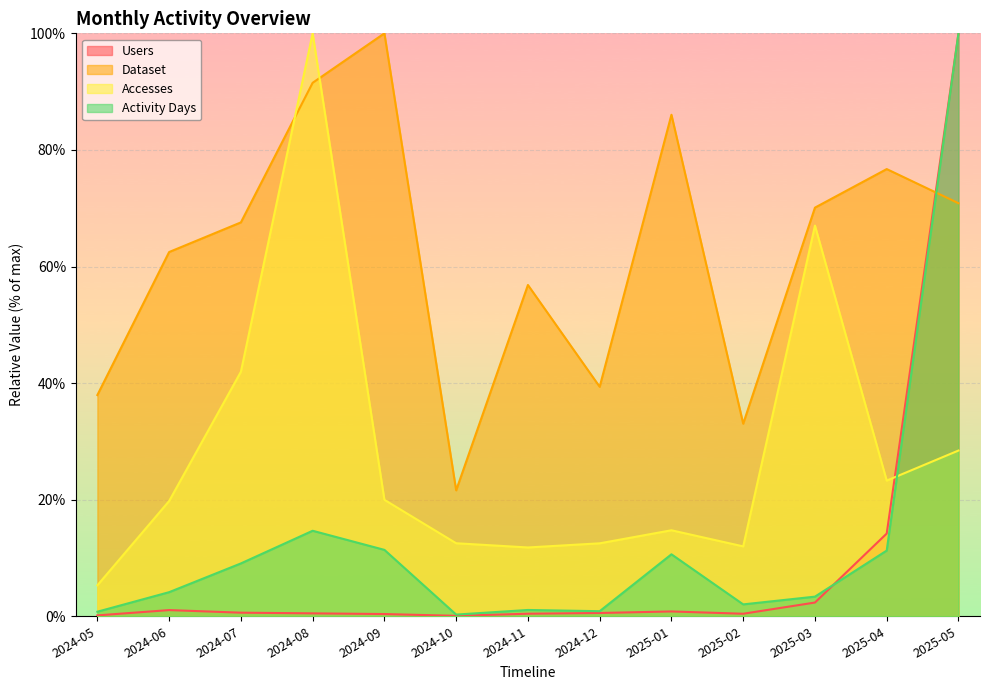

True or false: Accesses has a value of 13.2 at 2024-06.

False